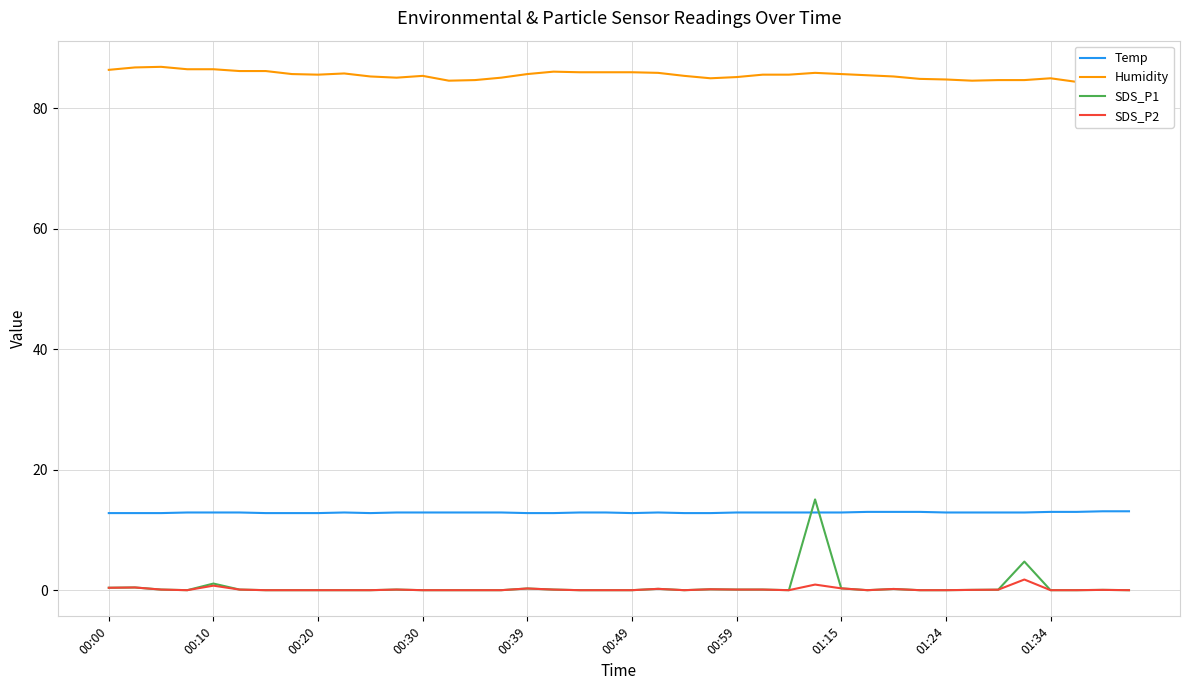

What is the maximum value for SDS_P1?

15.1